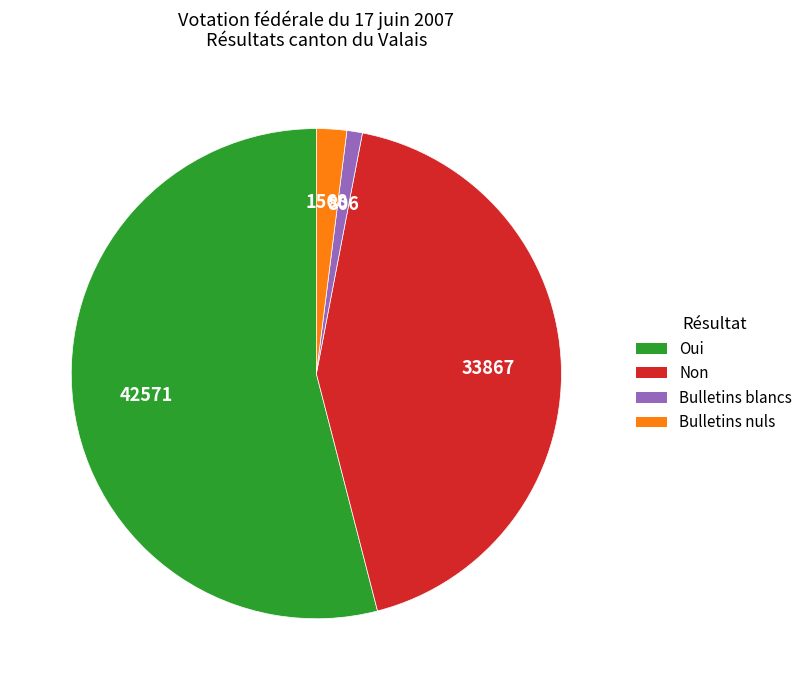

Is there a majority slice in this chart?

Yes